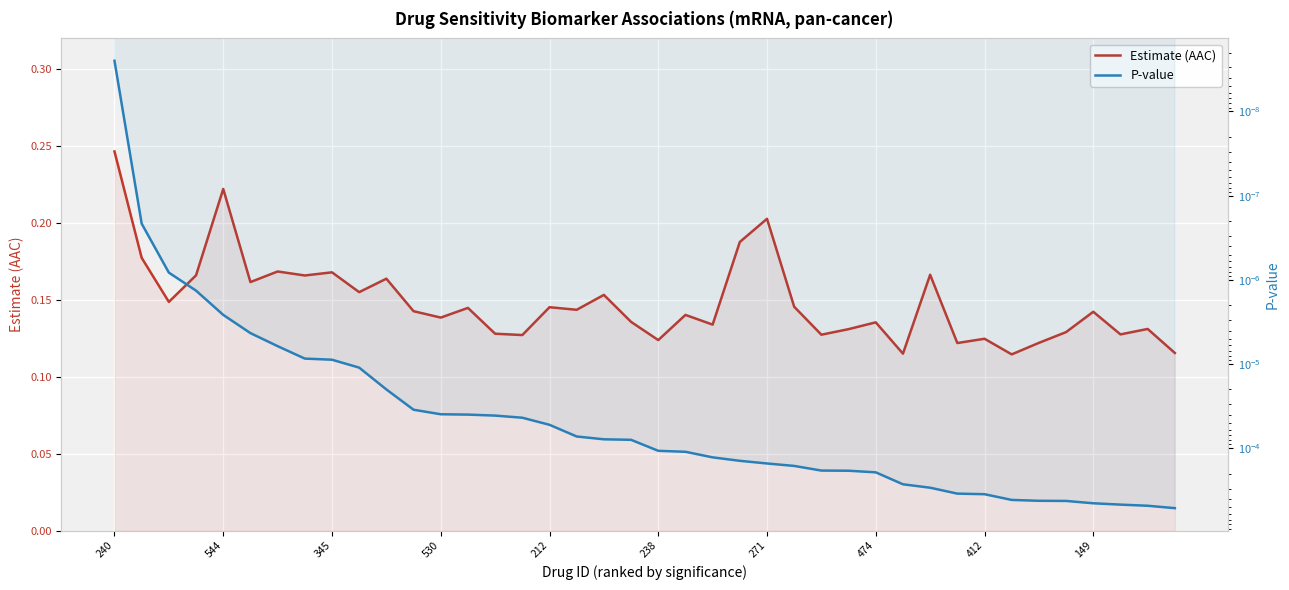

Which series has the widest spread of values?

Estimate (AAC)